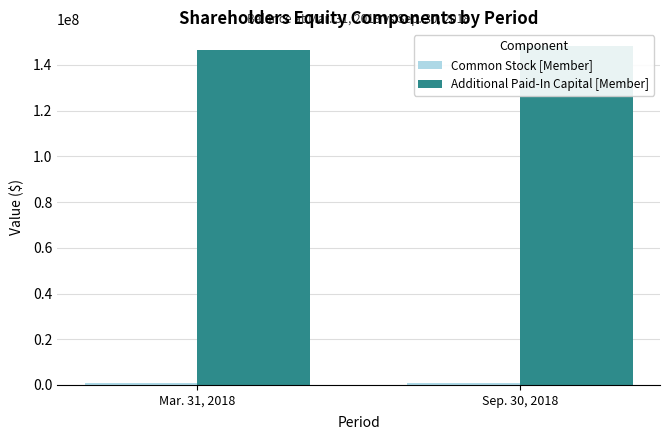

What position from the left is Mar. 31, 2018?

1